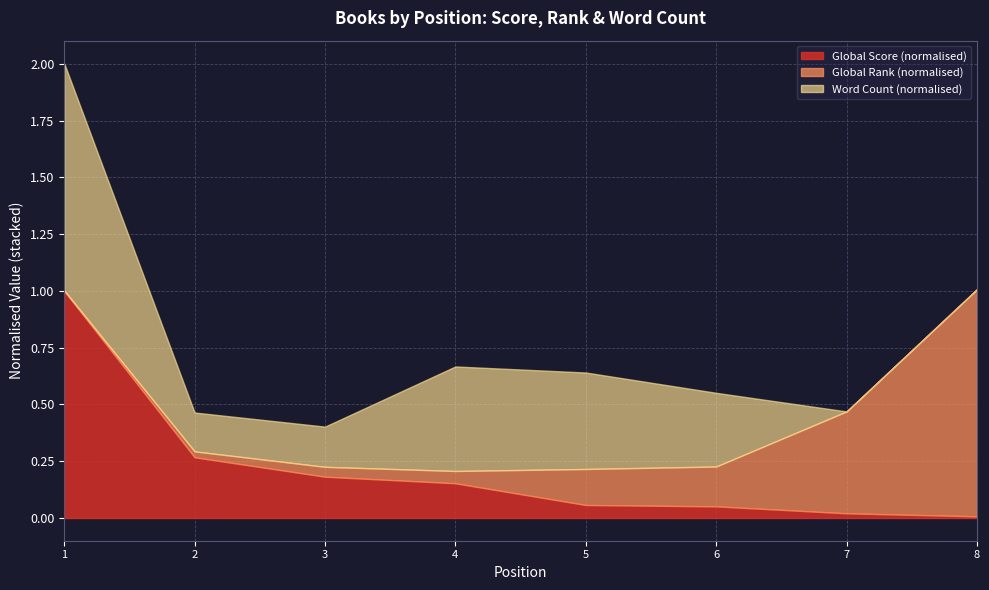

What are all the series names shown in the legend?

Global Score (normalised), Global Rank (normalised), Word Count (normalised)